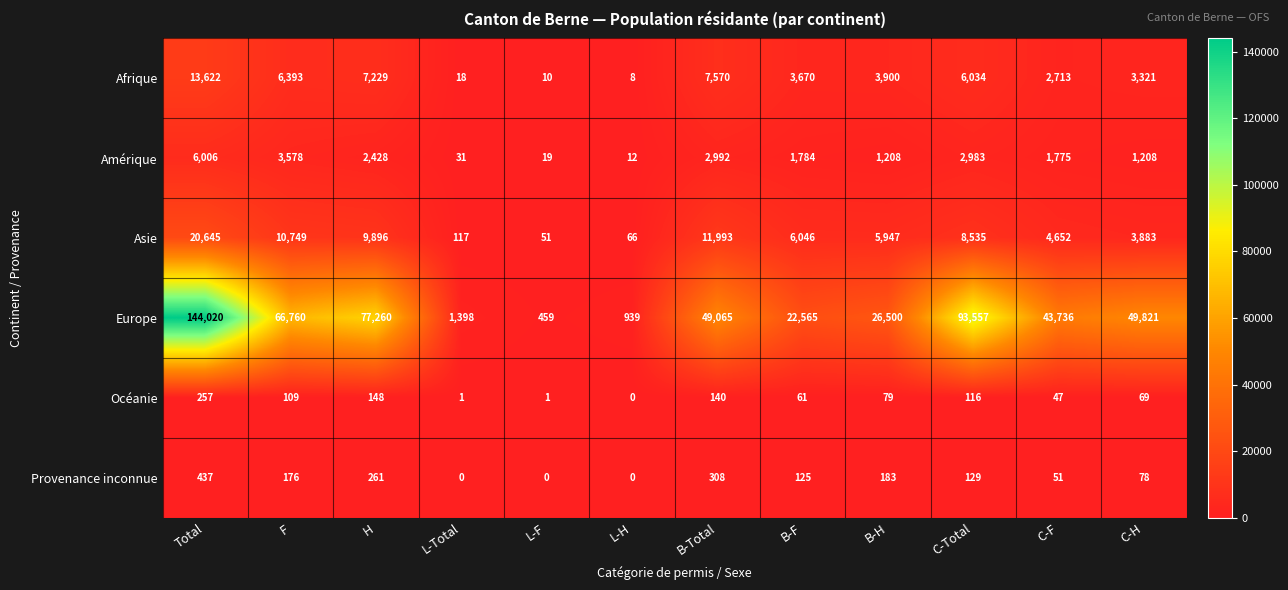

What is the difference between the maximum and minimum values in the Afrique series?

13614